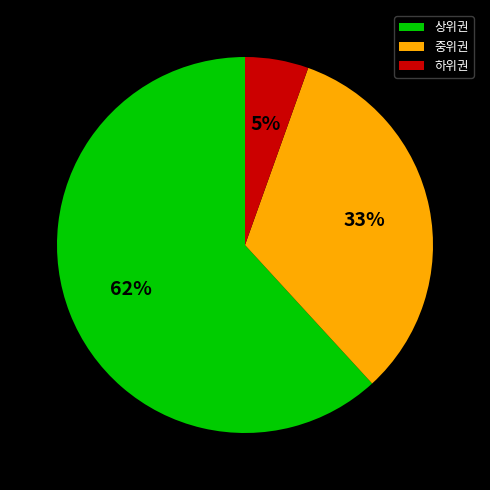

Which category has the biggest portion of the pie?

상위권